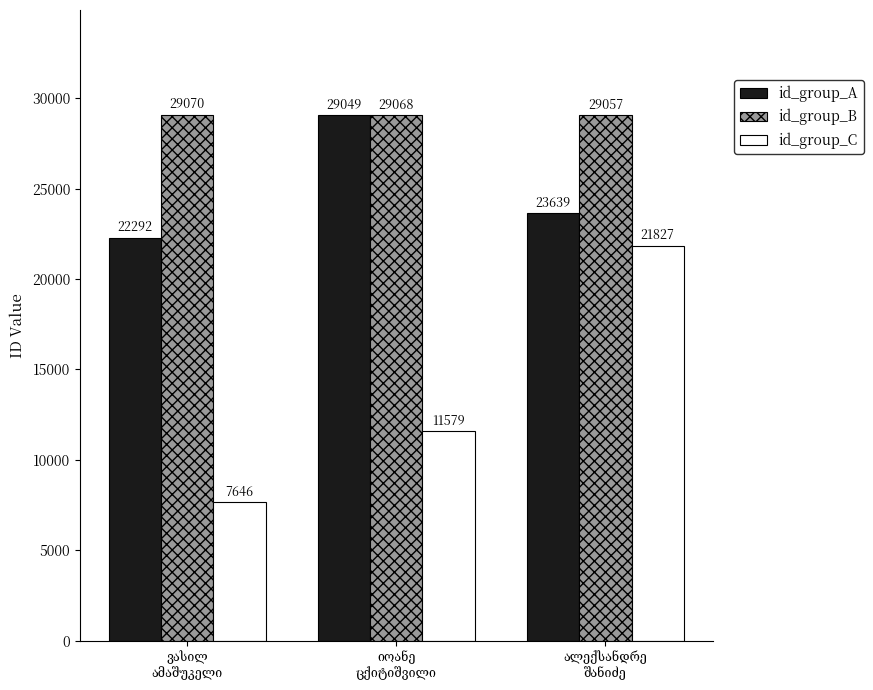

What is the sum of all id_group_B values?

87195